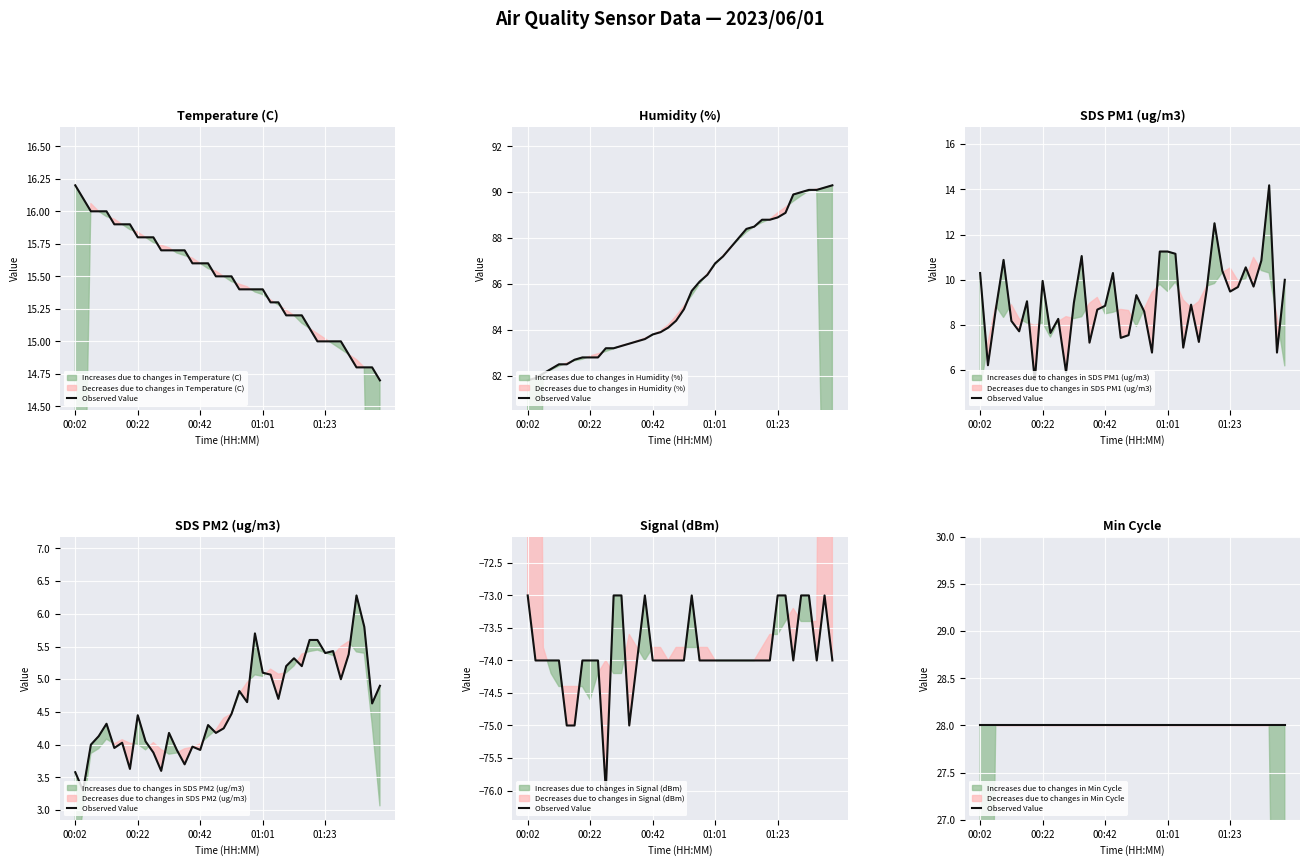

Is it true that SDS_P2 equals 2.7 at 00:08?

False